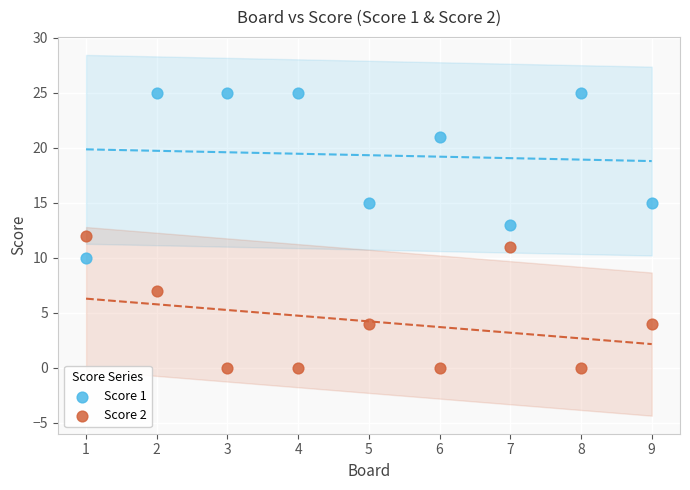

Which series reaches the minimum Y coordinate?

Score 2